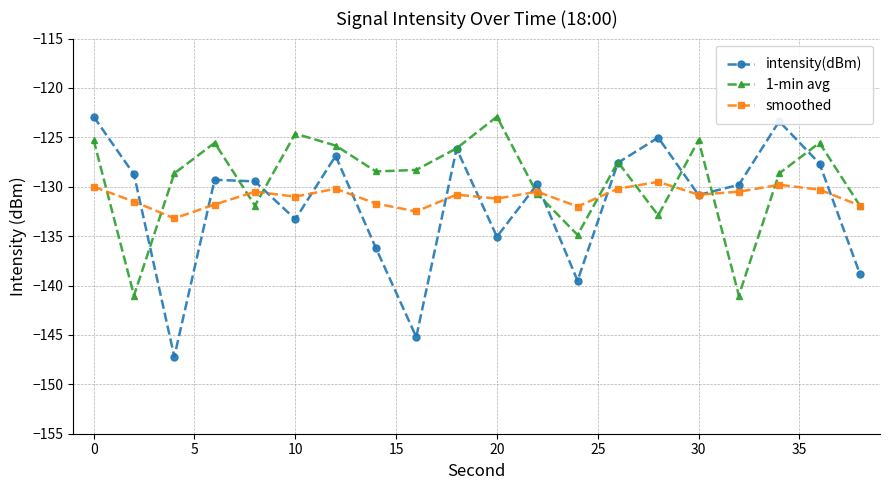

Which series has the largest range (max minus min)?

intensity(dBm)